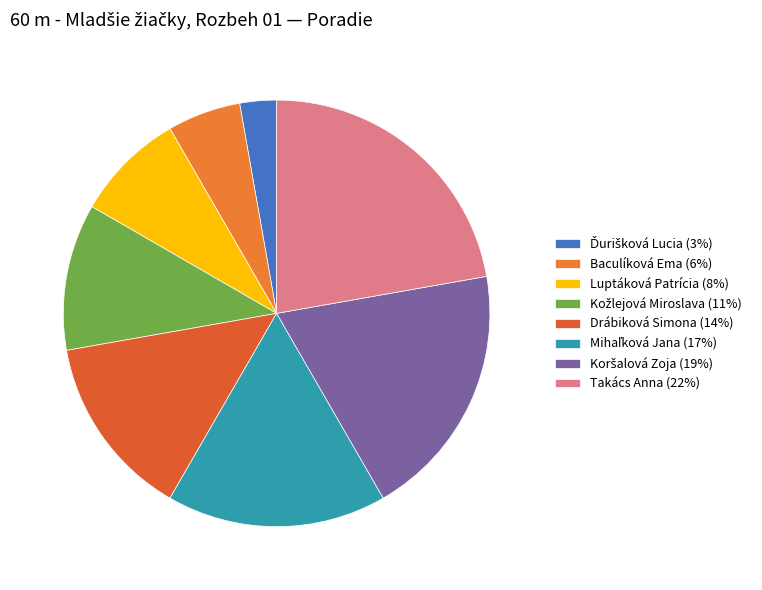

To the nearest percent, what percentage of the pie is Luptáková Patrícia?

8%